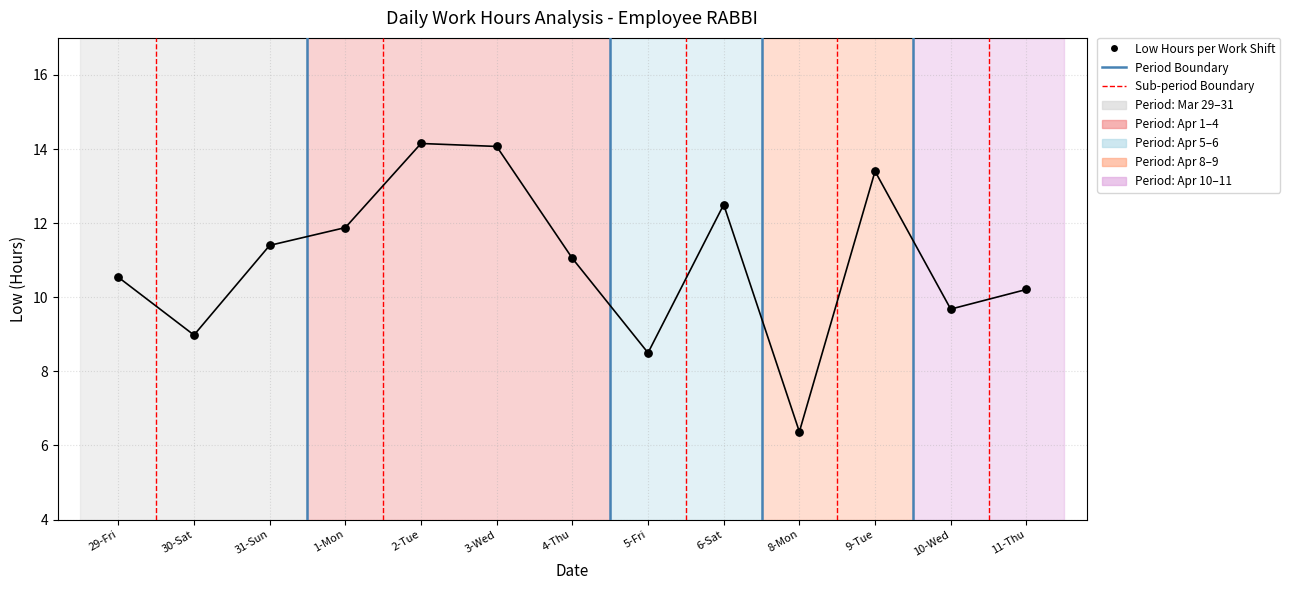

What is the range of X values (max minus min)?

12.0